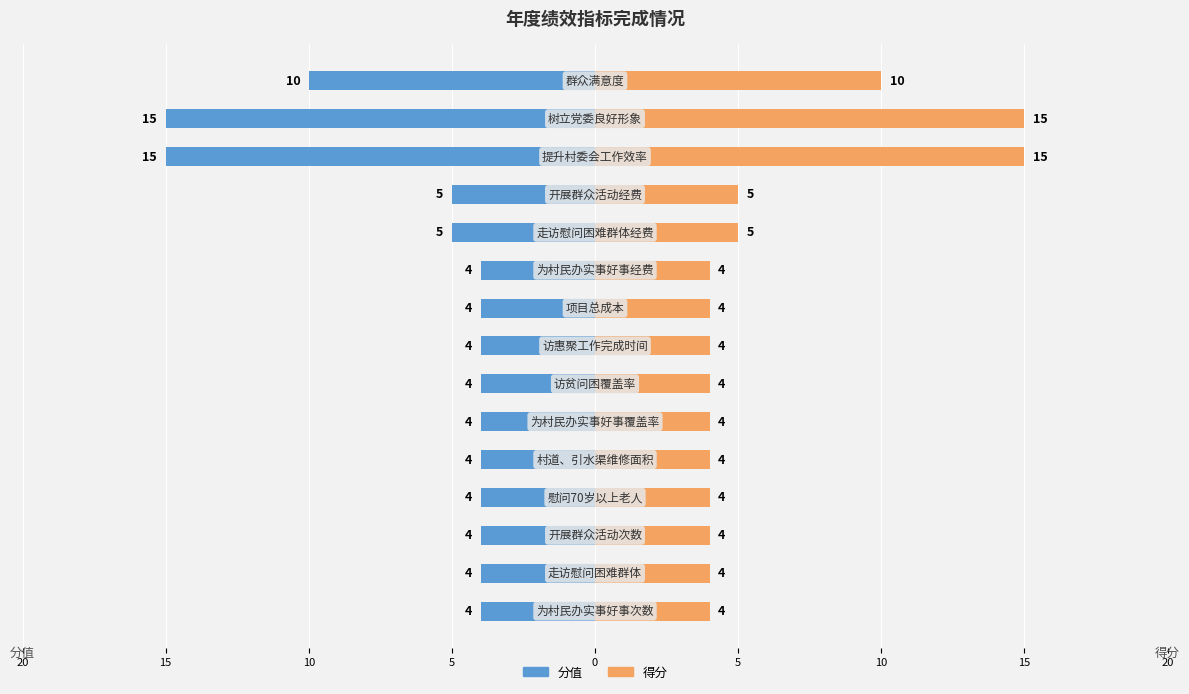

At 15, list the series in order from largest to smallest.

得分, 分值